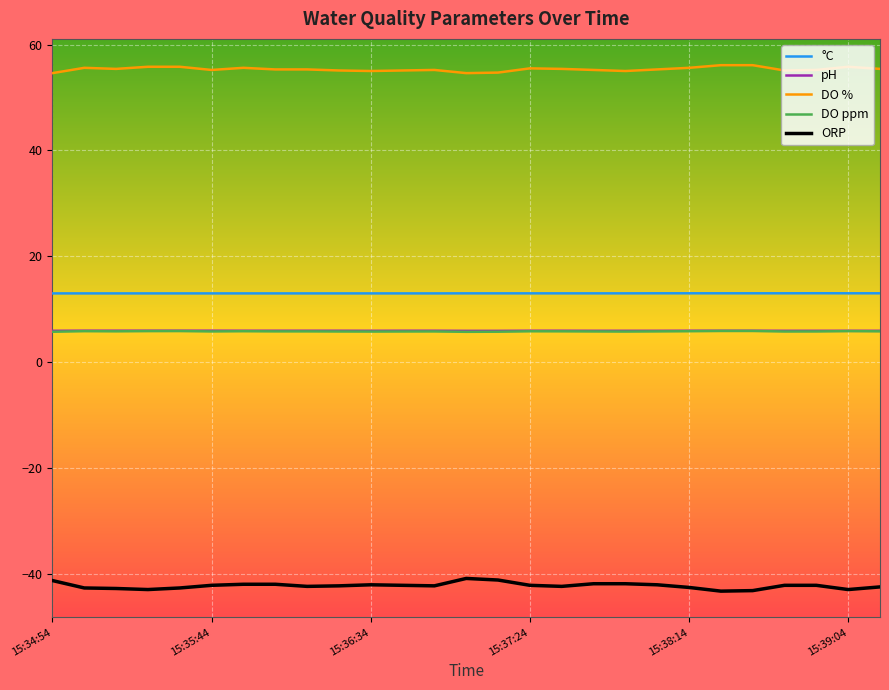

What is the highest value of the DO ppm series?

5.9